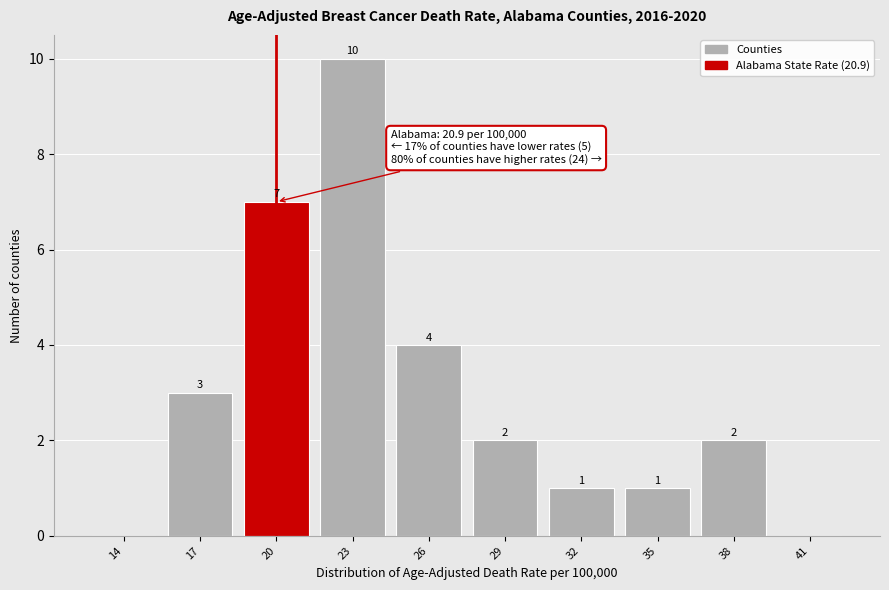

Reading left to right, list all the values displayed in this chart.

14=0	17=3	20=7	23=10	26=4	29=2	32=1	35=1	38=2	41=0